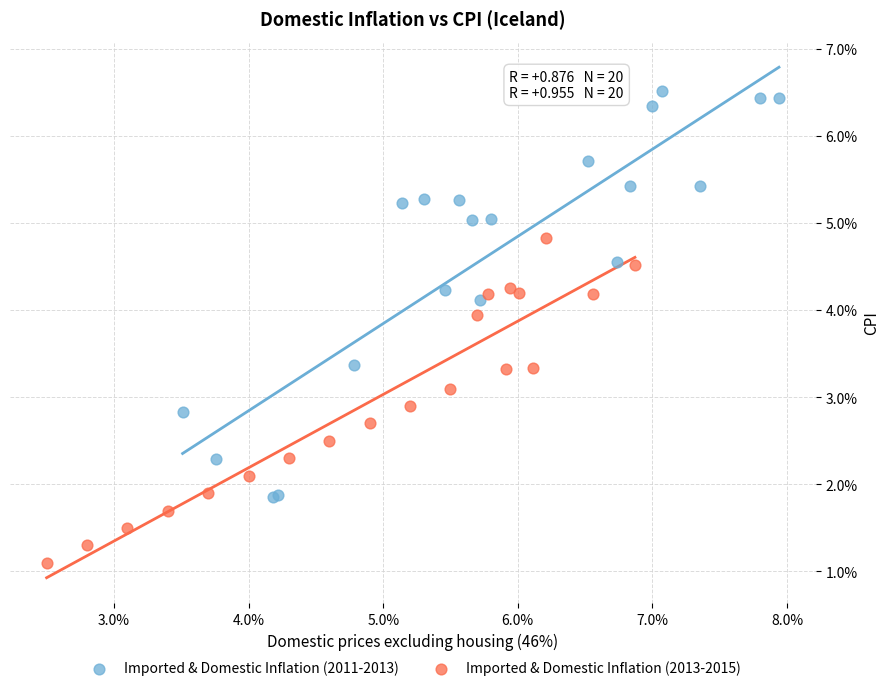

Which series contains the highest Y value?

Imported & Domestic Inflation (2011-2013)